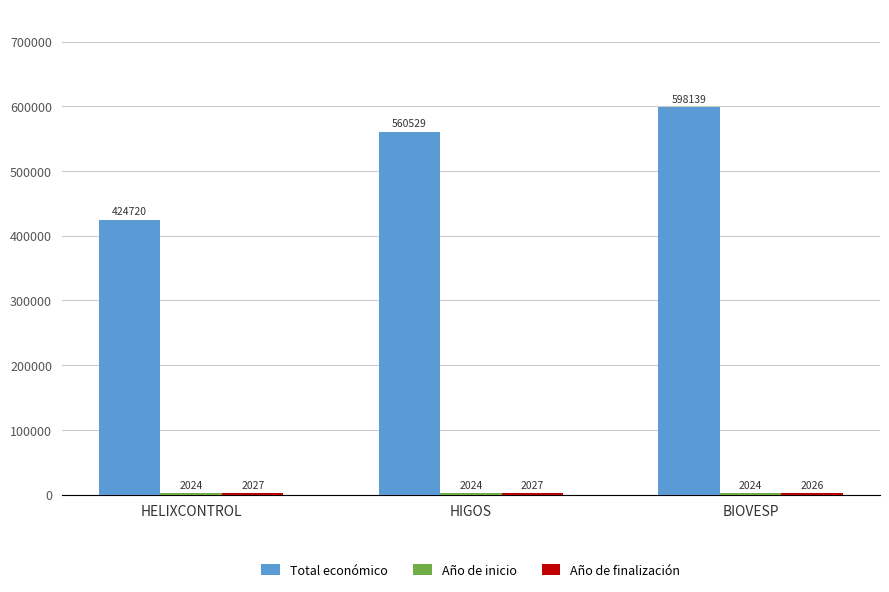

Which series has the largest total across all categories?

Total económico